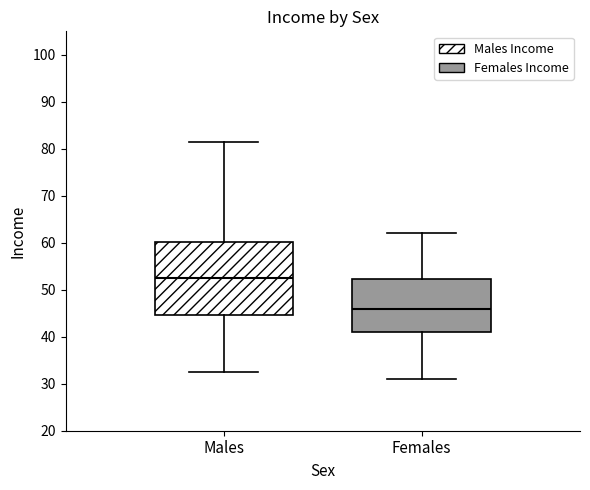

Where does the lower whisker of the box for Females end on the y-axis? The values are not printed on the chart, so give them approximately, as read against the axis.

31